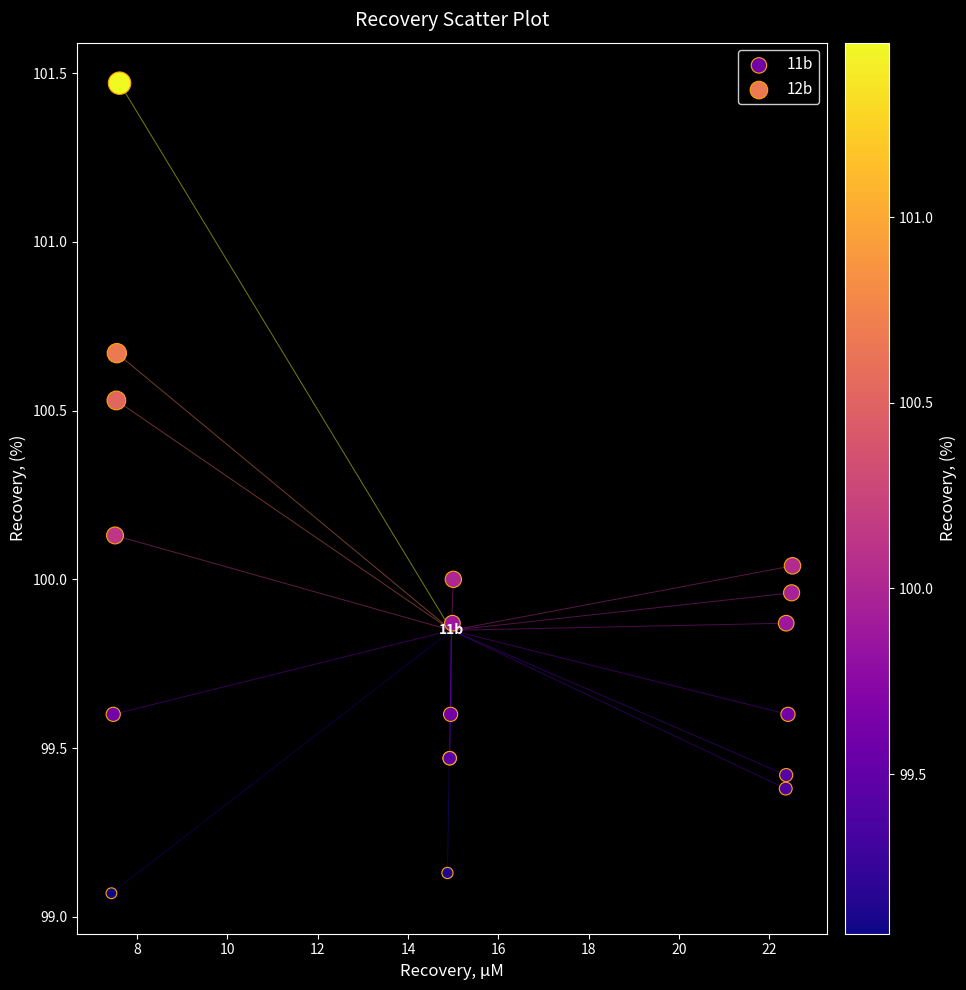

Which series has the largest Y range (max minus min)?

12b